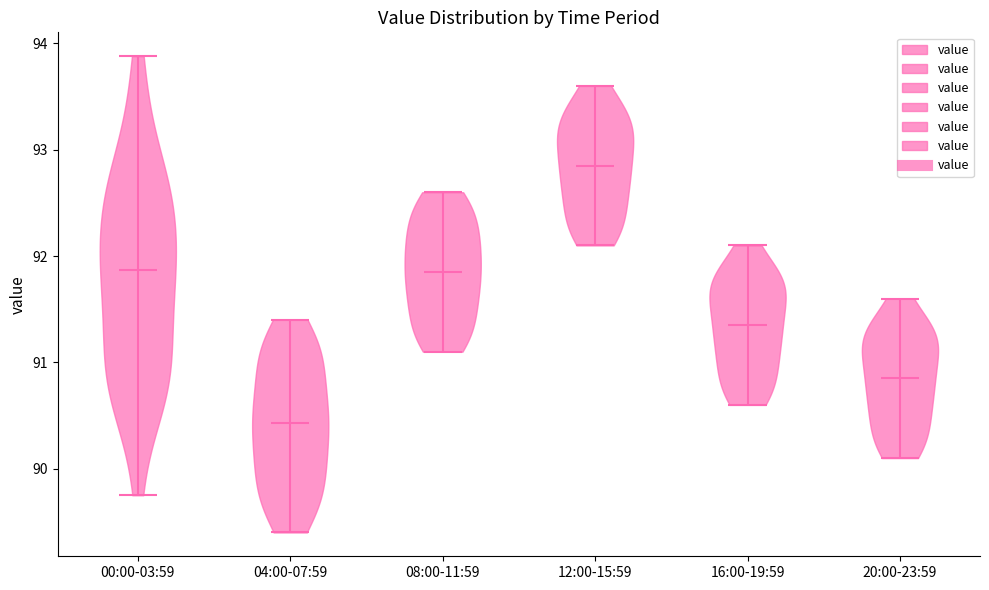

Reading left to right, read every violin against the y-axis: where its median line is, and the lowest and highest points it reaches. The values are not printed on the chart, so give them approximately, as read against the axis.

00:00-03:59: median line 91.9, lowest point 89.8, highest point 93.9
04:00-07:59: median line 90.4, lowest point 89.4, highest point 91.4
08:00-11:59: median line 91.9, lowest point 91.1, highest point 92.6
12:00-15:59: median line 92.9, lowest point 92.1, highest point 93.6
16:00-19:59: median line 91.4, lowest point 90.6, highest point 92.1
20:00-23:59: median line 90.9, lowest point 90.1, highest point 91.6